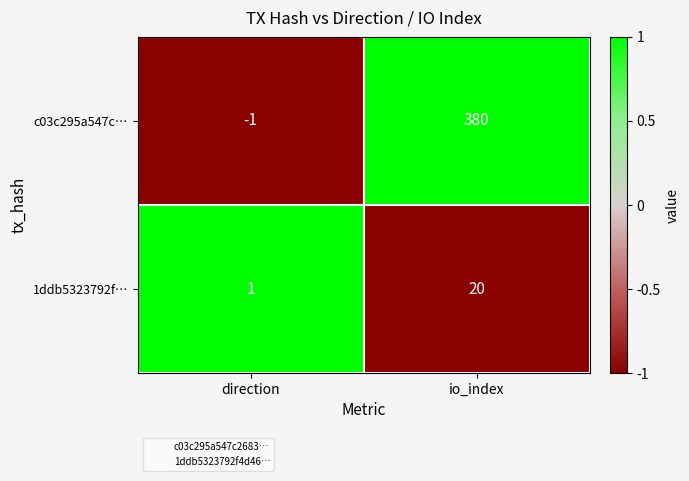

The 1ddb5323792f… series shows 9 at io_index. True or false?

False